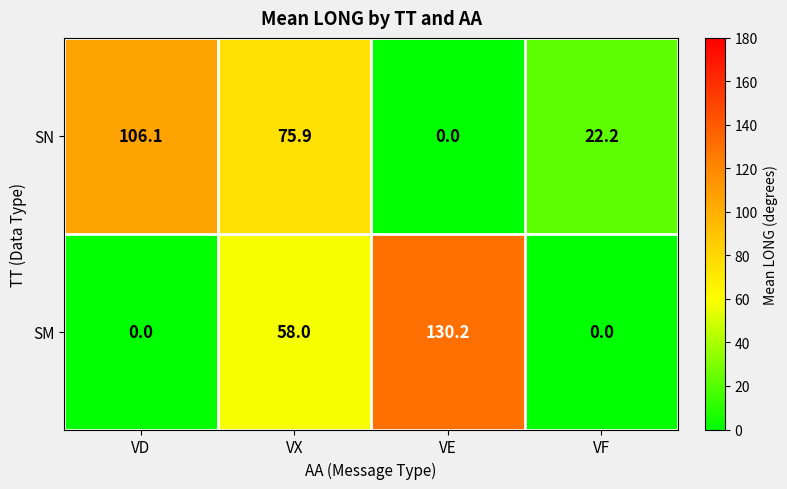

What is the approximate value of SM at VE?

130.2